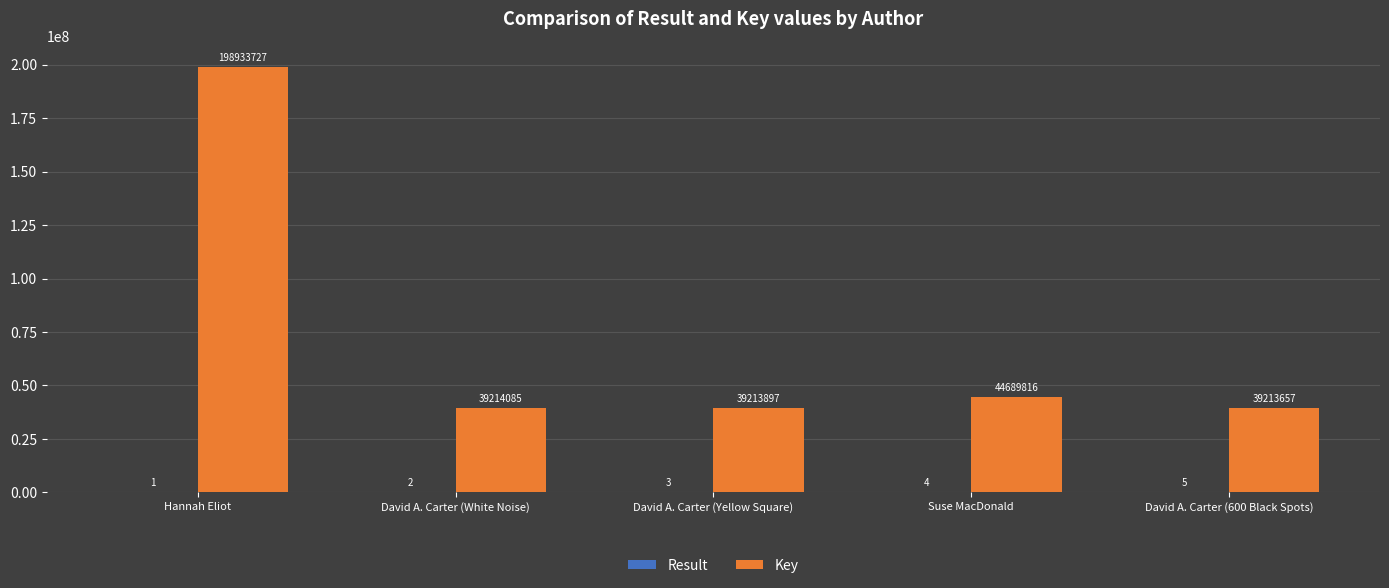

Which label corresponds to the largest value in the chart?

Hannah Eliot